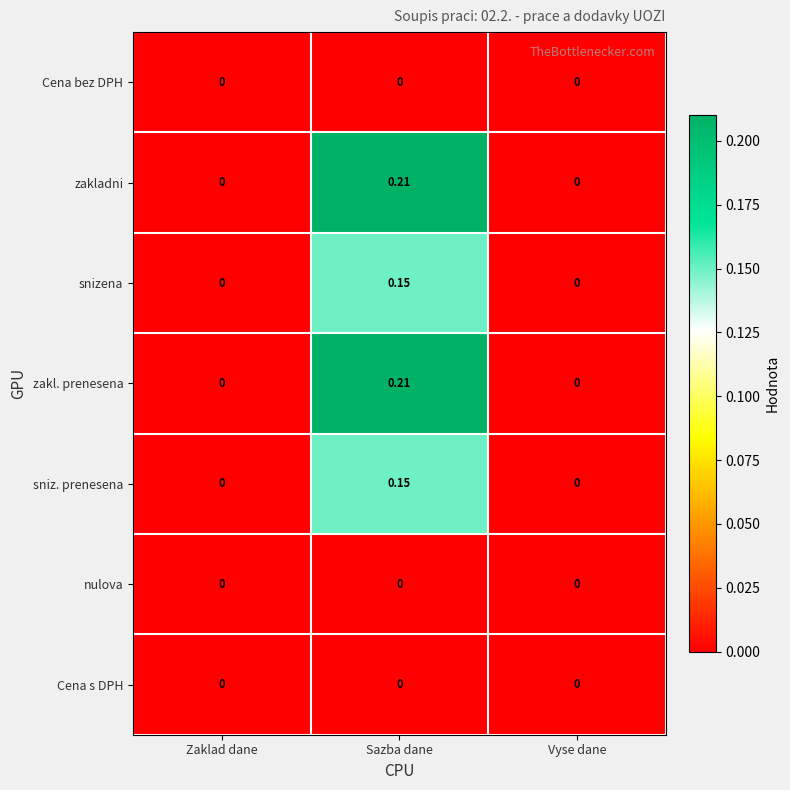

Which category has the highest value in the zakl. prenesena series?

Sazba dane